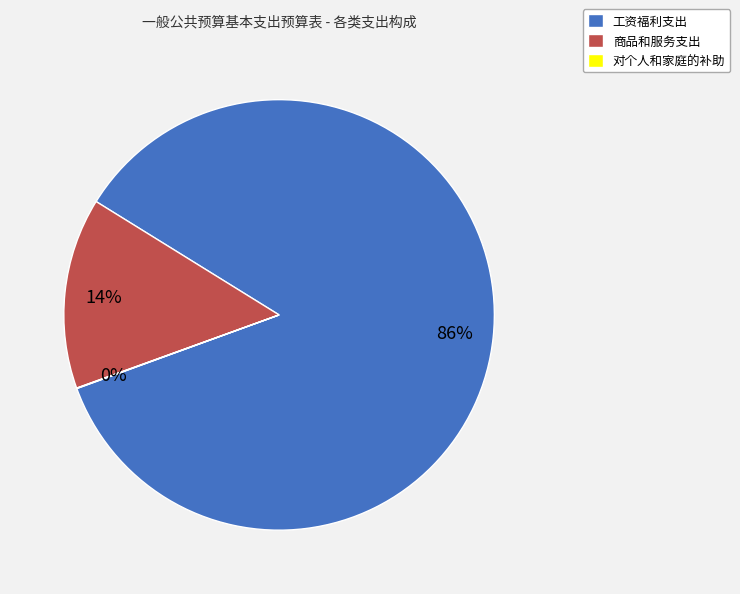

Is it true that 商品和服务支出 is 14% of the pie?

True